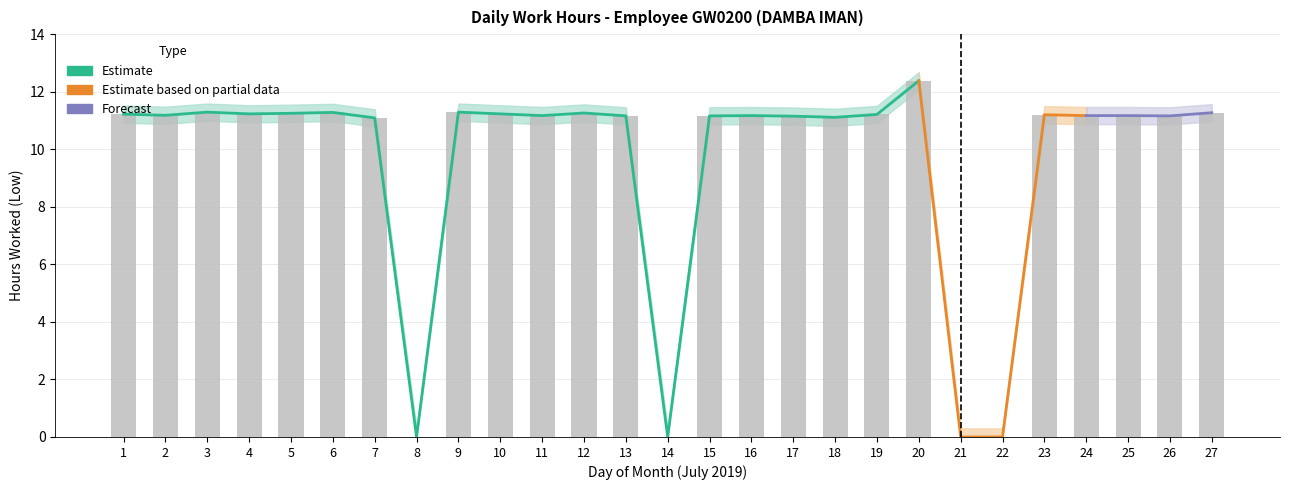

Count the number of data series in this chart.

3